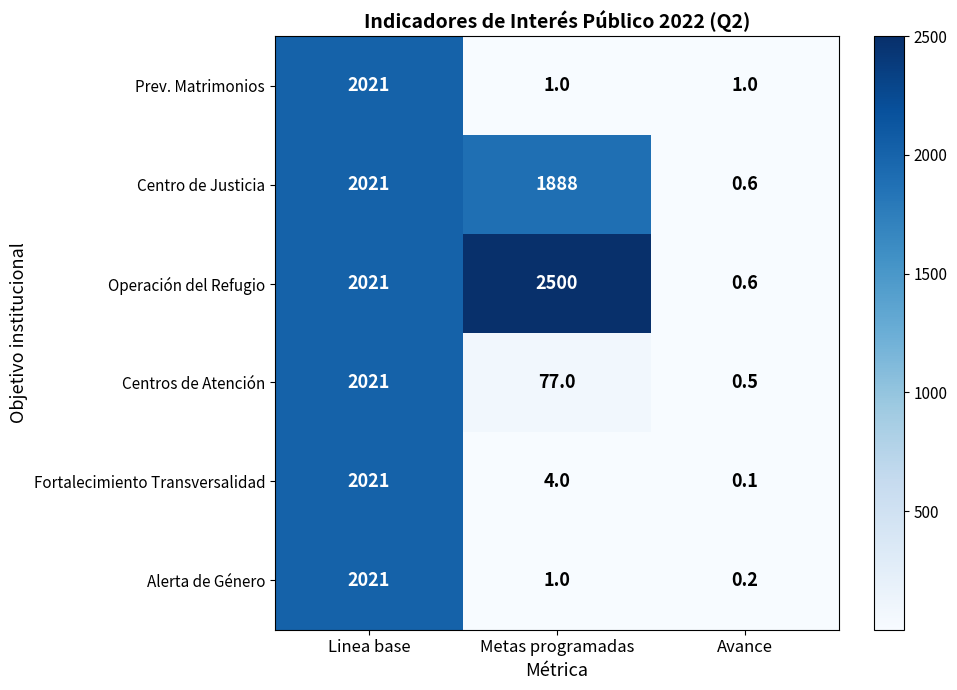

Which series has the widest spread of values?

Operación del Refugio